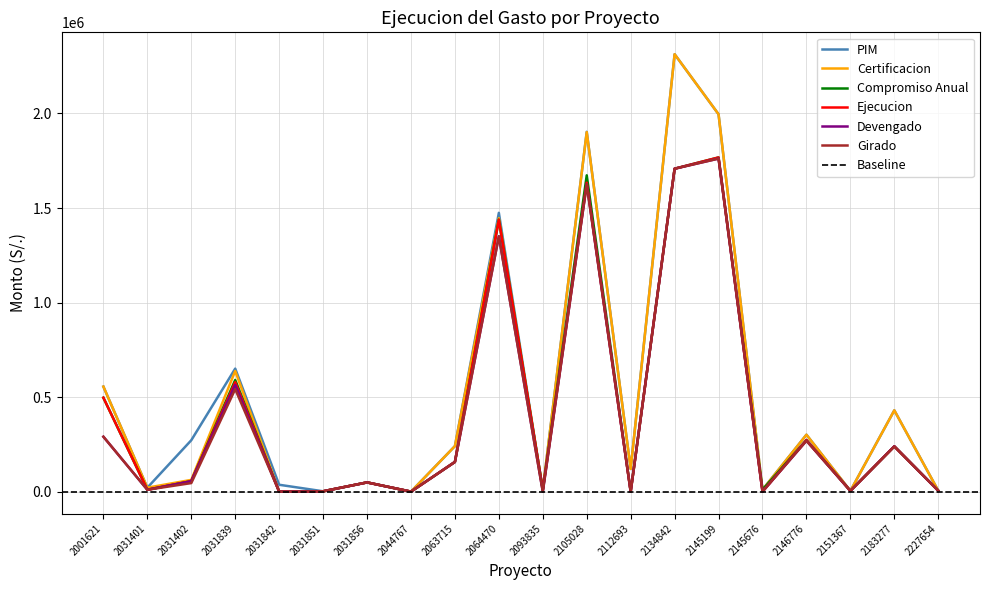

Rank the series at 2151367 from highest to lowest value.

PIM, Certificacion, Compromiso Anual, Ejecucion, Devengado, Girado